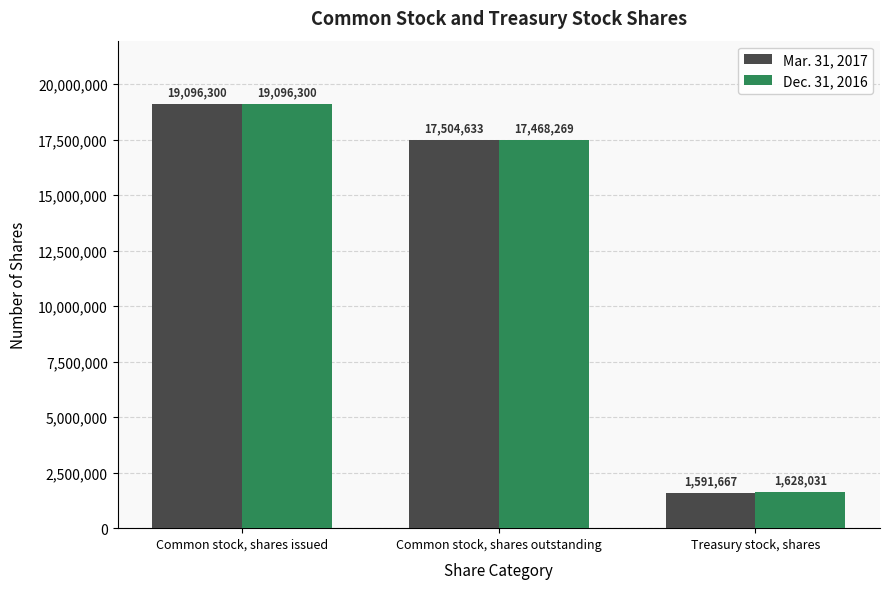

What is the greatest value displayed?

19096300